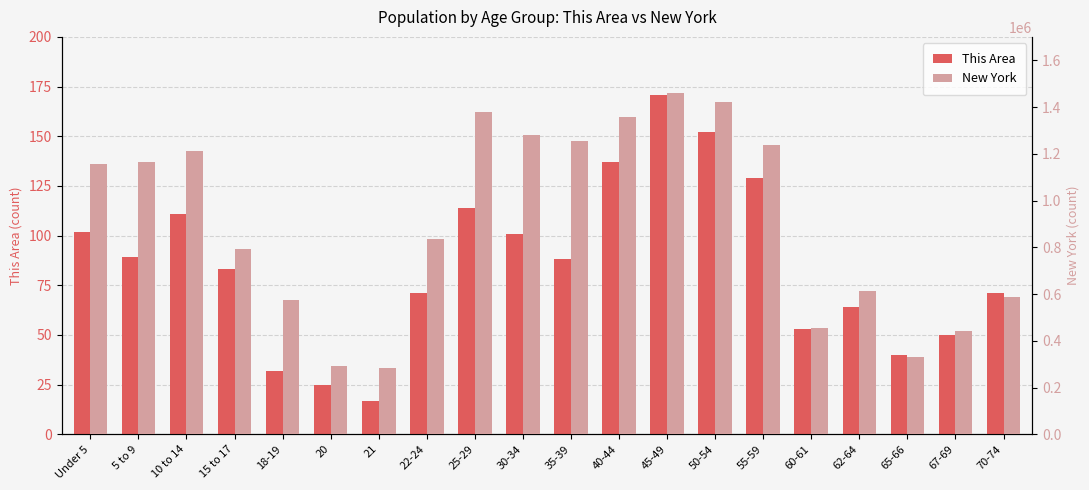

At how many categories does at least one series exceed 612934?

12